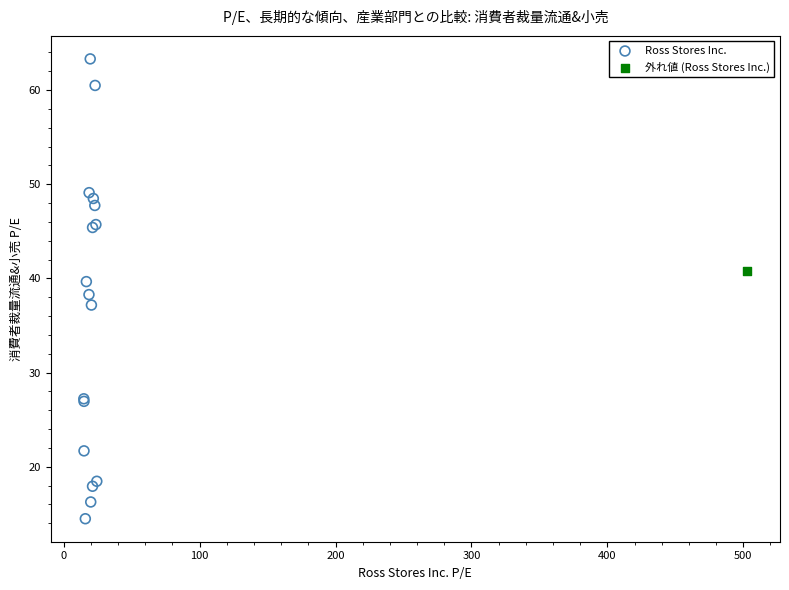

What are all the series names shown in the legend?

Ross Stores Inc., 外れ値 (Ross Stores Inc.)